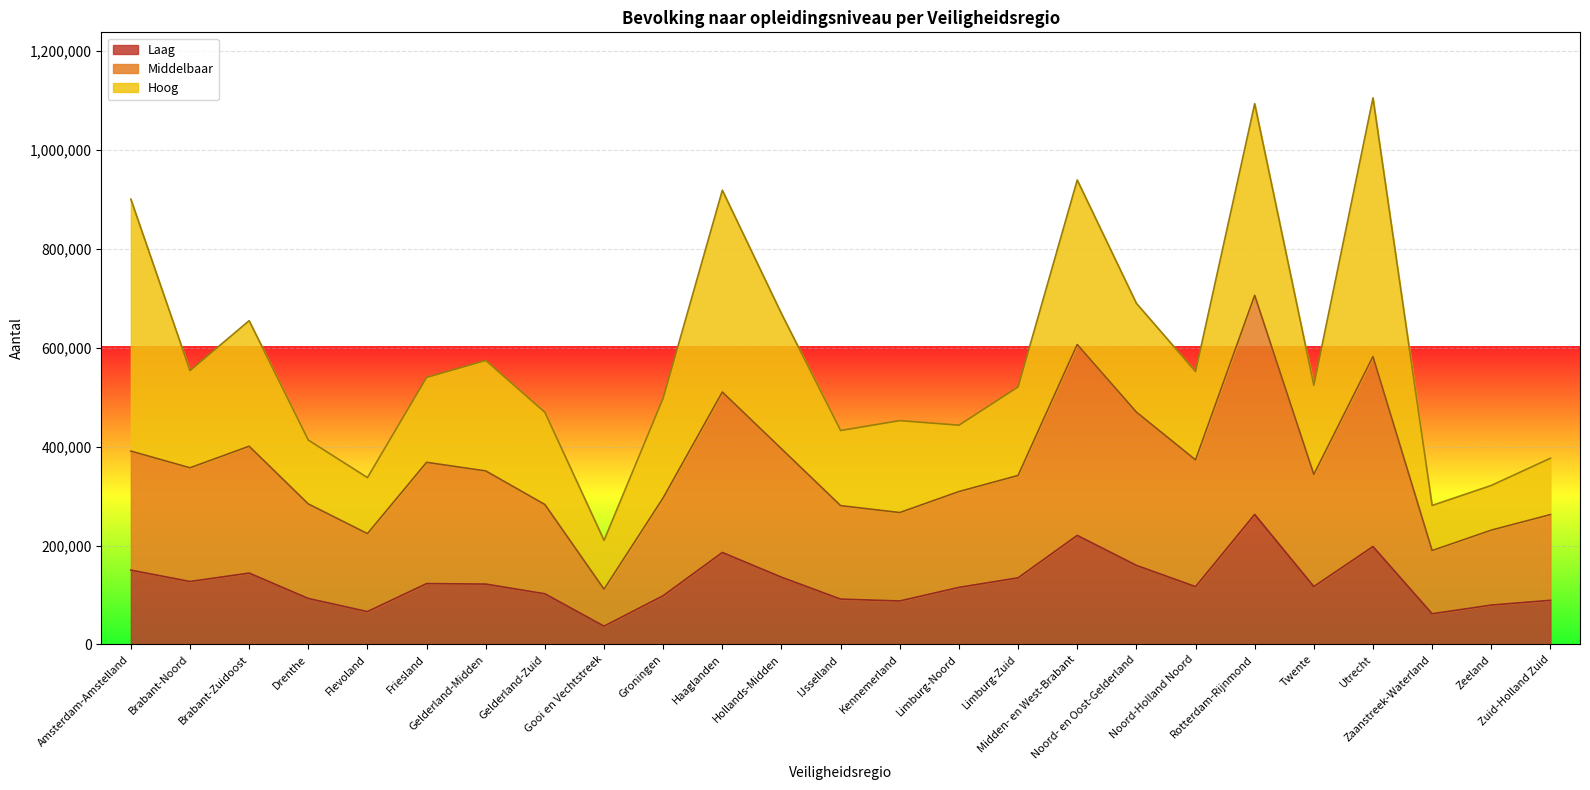

Between Groningen and Hollands-Midden, which series saw the biggest shift?

Middelbaar